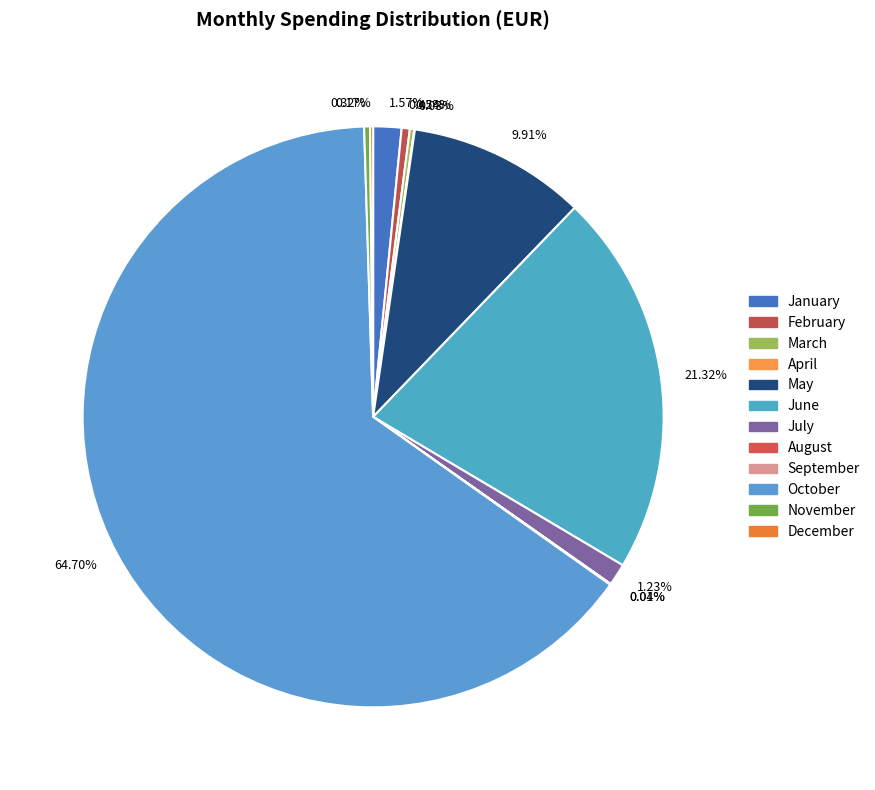

Count the number of slices in the pie.

12